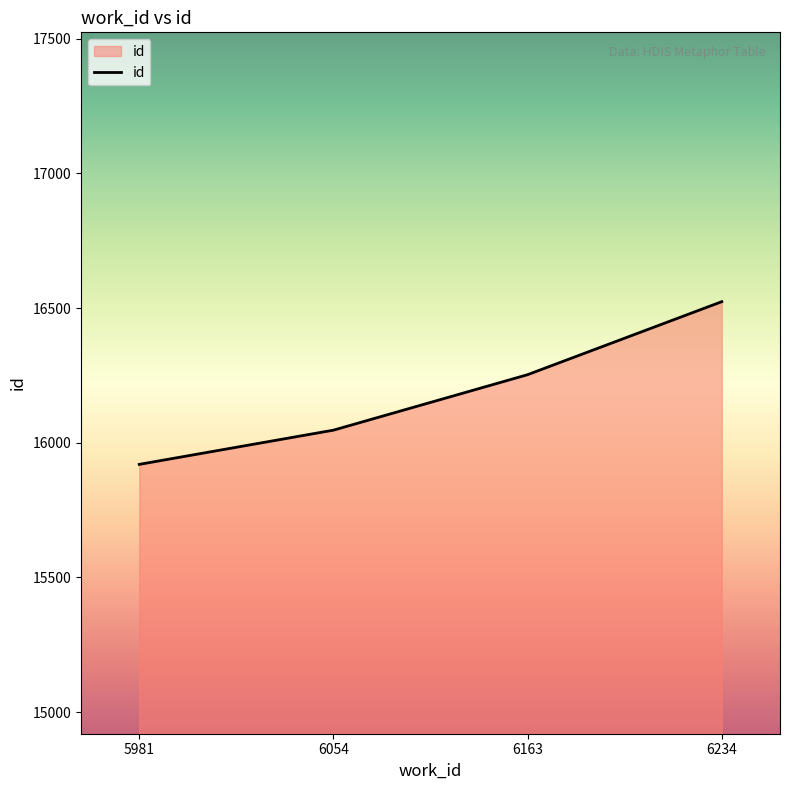

Where is the data nearest to the value 16222?

6163